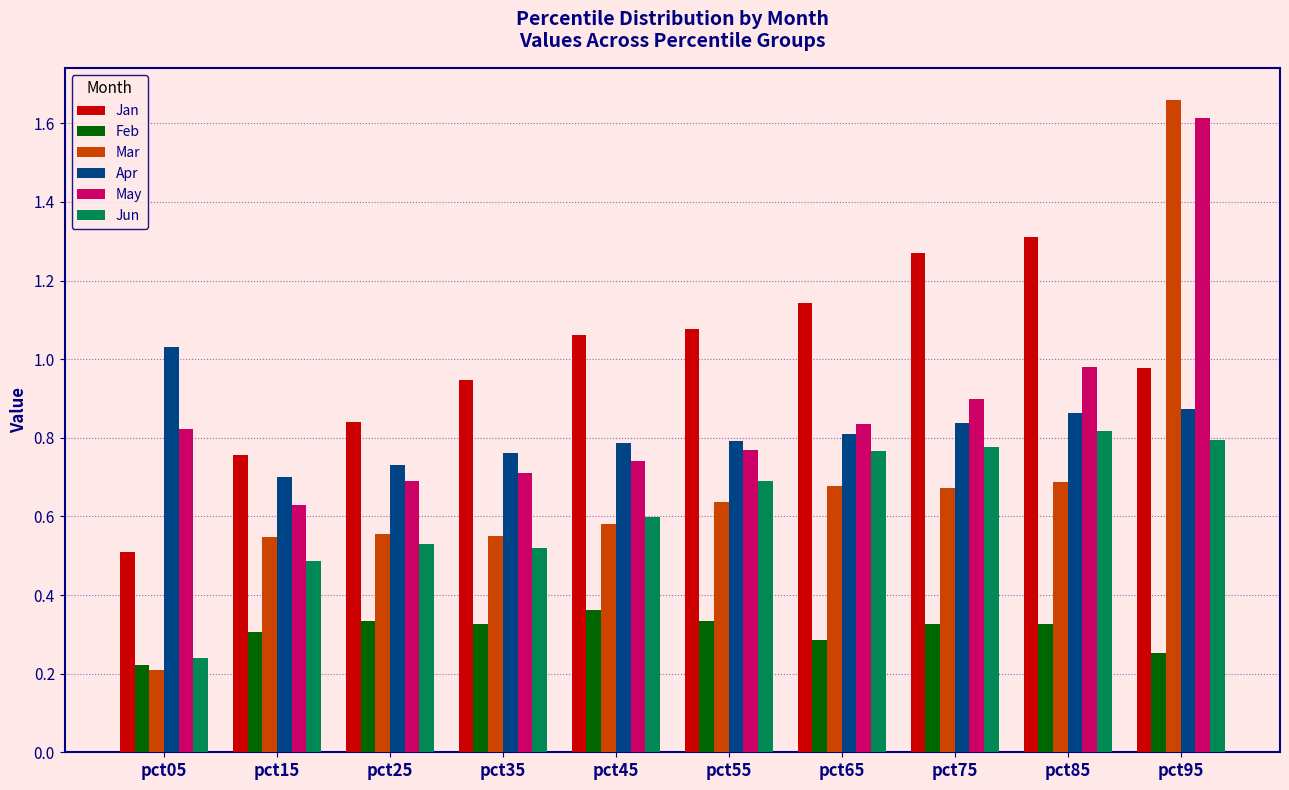

How many series are shown in this chart?

6